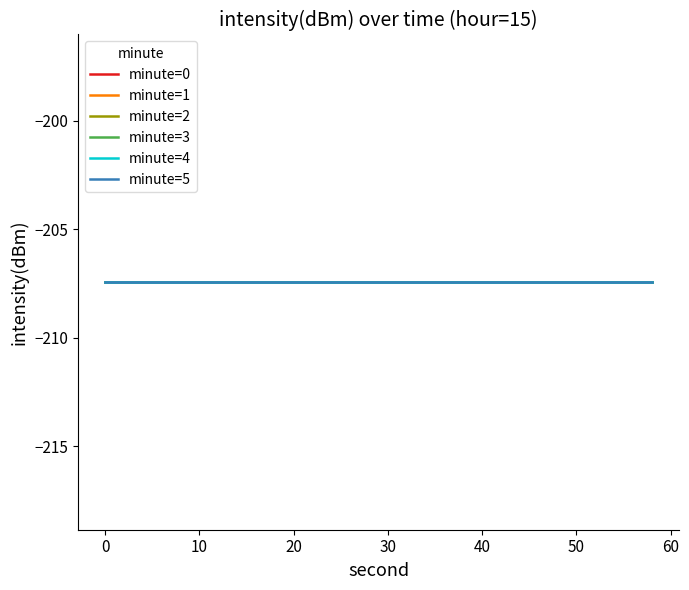

True or false: second=4 and second=0 intersect in this chart.

False